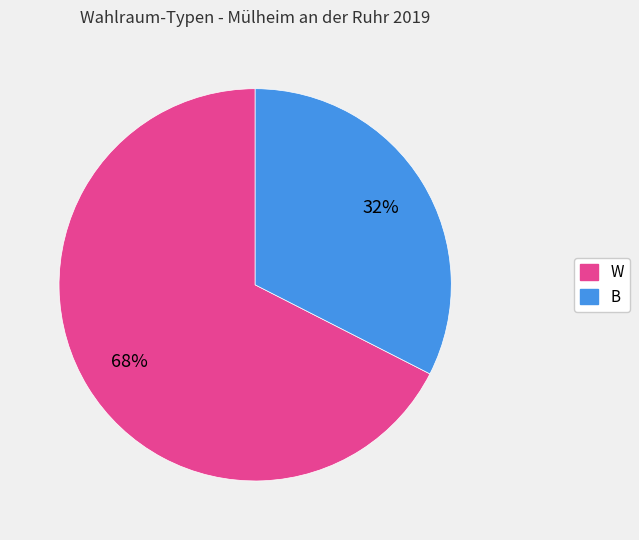

Which has a higher value, W or B?

W